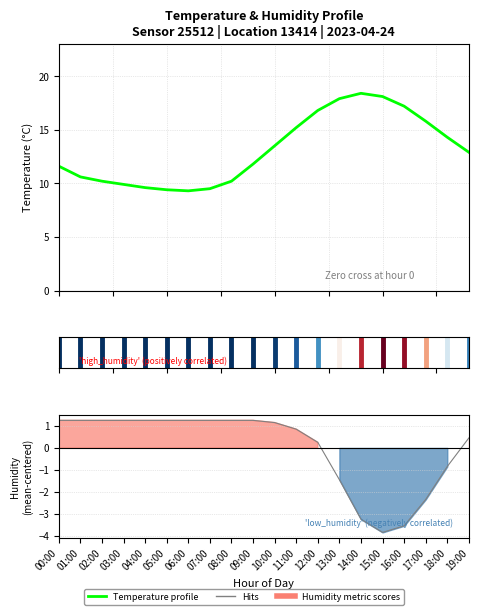

Does the chart have visible grid lines?

Yes